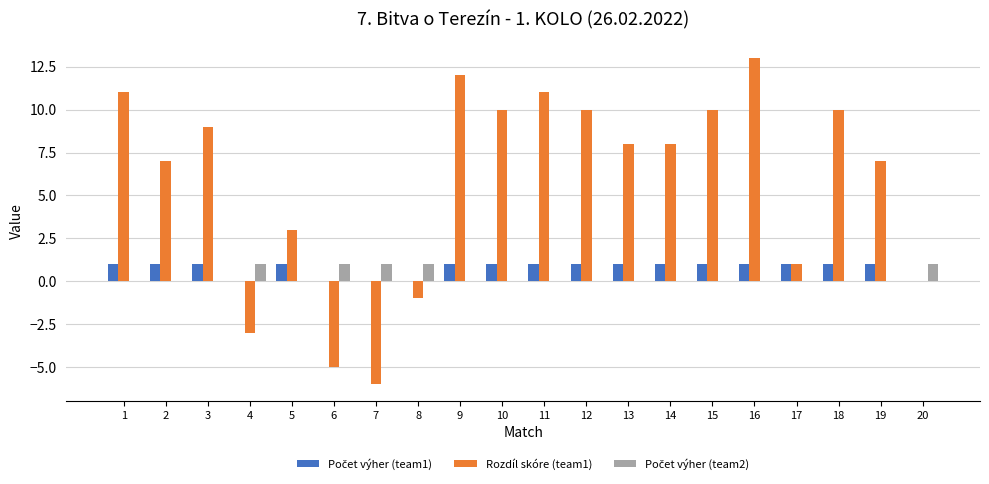

The value of Rozdíl skóre (team1) at 13 is 8. True or false?

True